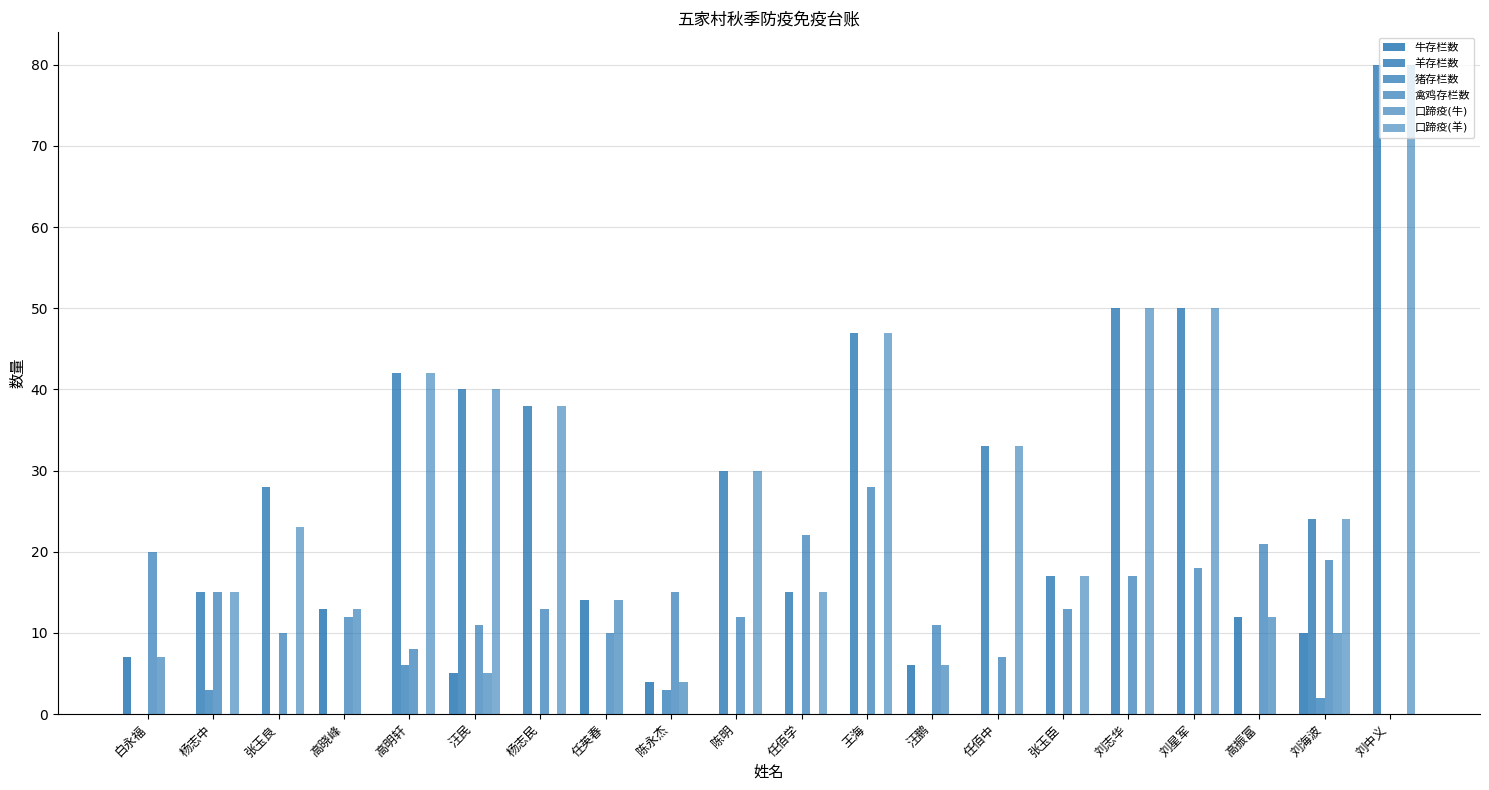

At which category does the chart reach its peak across all series?

刘中义